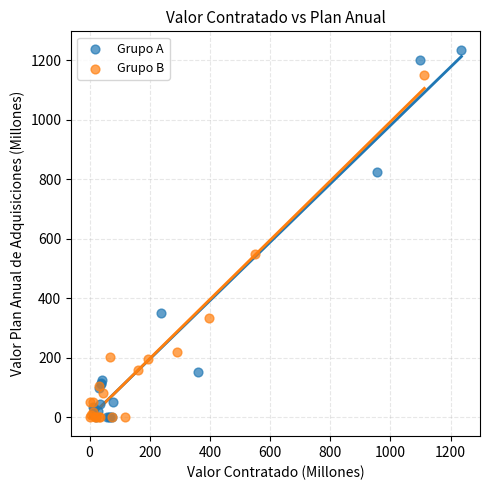

Which series has the widest spread of Y values?

Grupo A